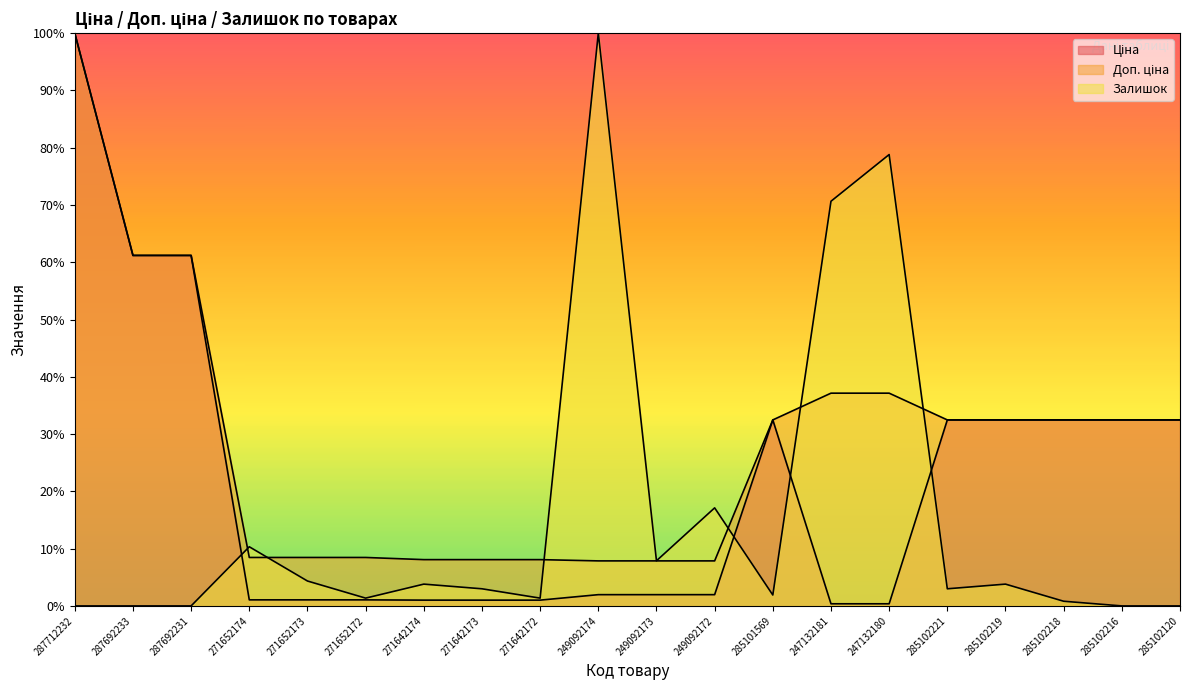

What is the spread (max minus min) of values at 271642174?

7.1